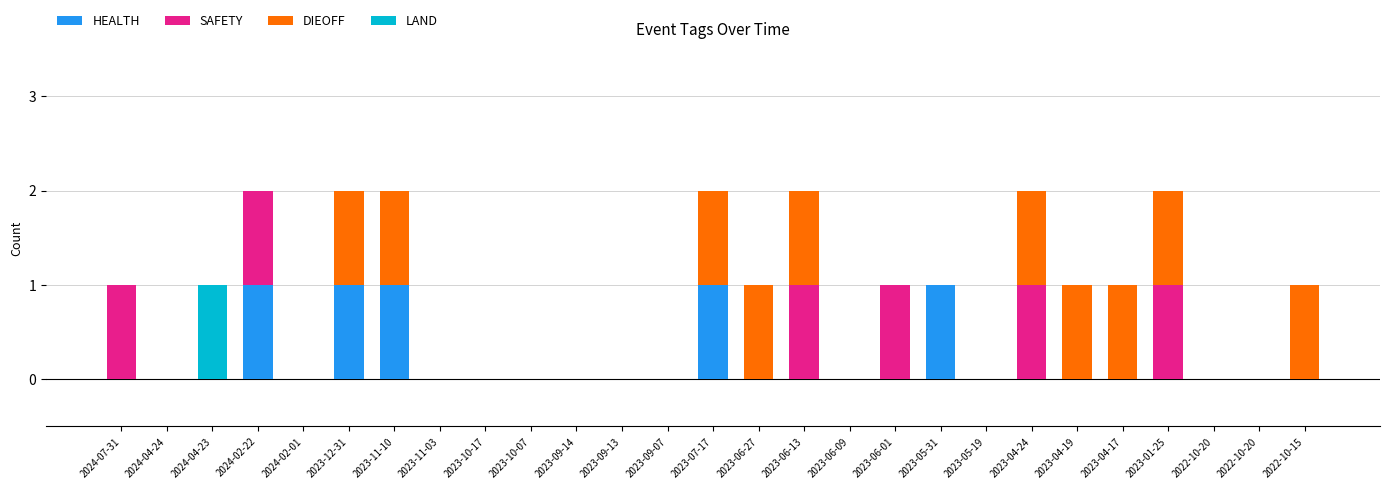

At which category is the sum across all series the highest?

2024-02-22